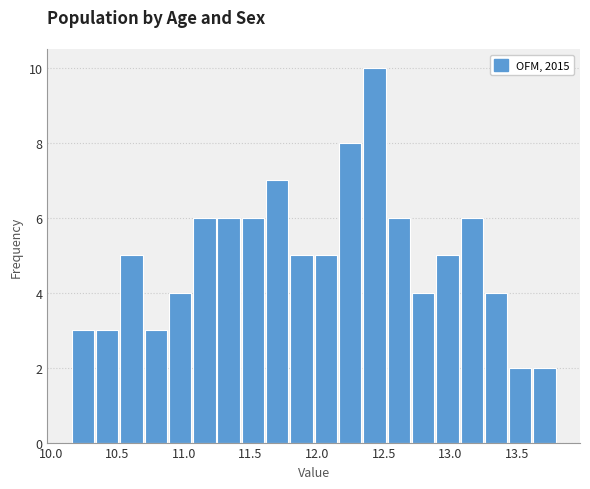

Read against the x-axis, roughly where is the centre of the tallest bar?

12.45